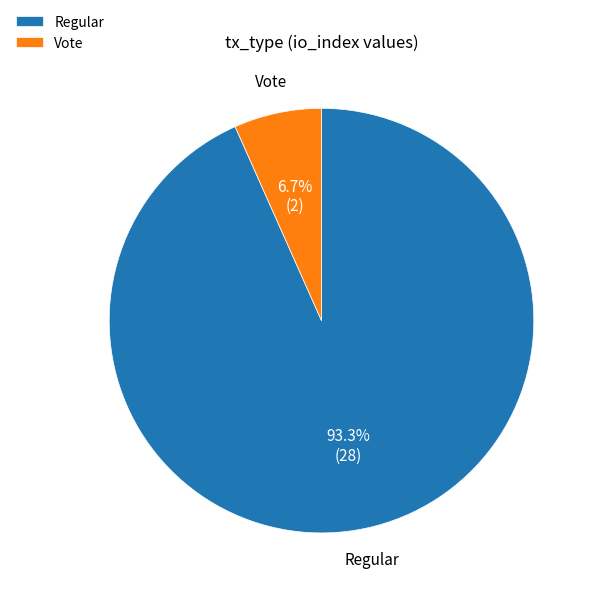

To the nearest percent, what is the average slice percentage?

50%